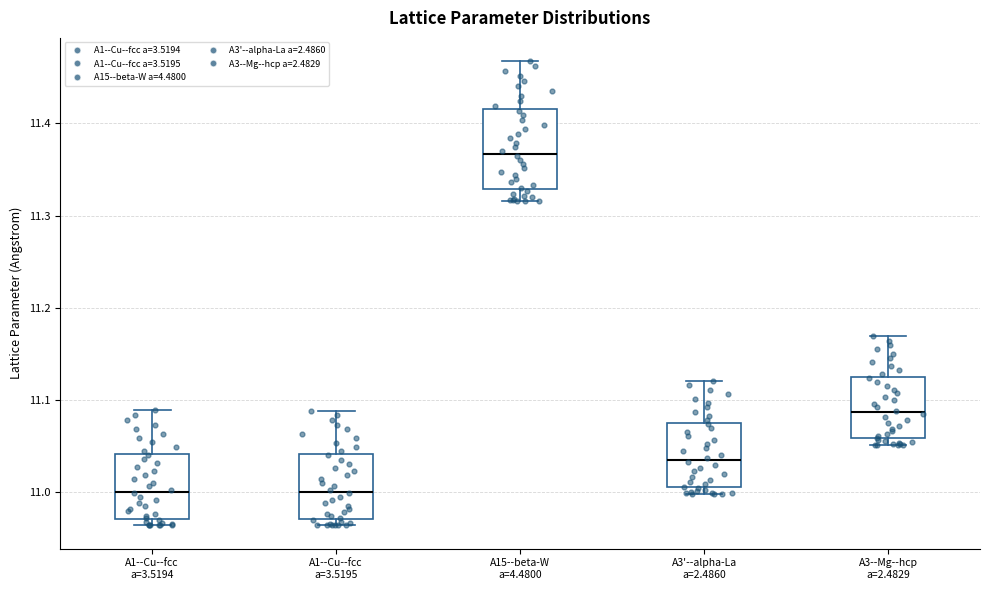

Reading left to right, read every box against the y-axis: the position of its median line, the range the box covers, and the ends of its whiskers. The values are not printed on the chart, so give them approximately, as read against the axis.

A1--Cu--fcc a=3.5194: median 11.00, box 10.97 to 11.04, whiskers 10.96 to 11.09
A1--Cu--fcc a=3.5195: median 11.00, box 10.97 to 11.04, whiskers 10.96 to 11.09
A15--beta-W a=4.4800: median 11.37, box 11.33 to 11.42, whiskers 11.32 to 11.47
A3'--alpha-La a=2.4860: median 11.03, box 11.01 to 11.07, whiskers 11.00 to 11.12
A3--Mg--hcp a=2.4829: median 11.09, box 11.06 to 11.12, whiskers 11.05 to 11.17